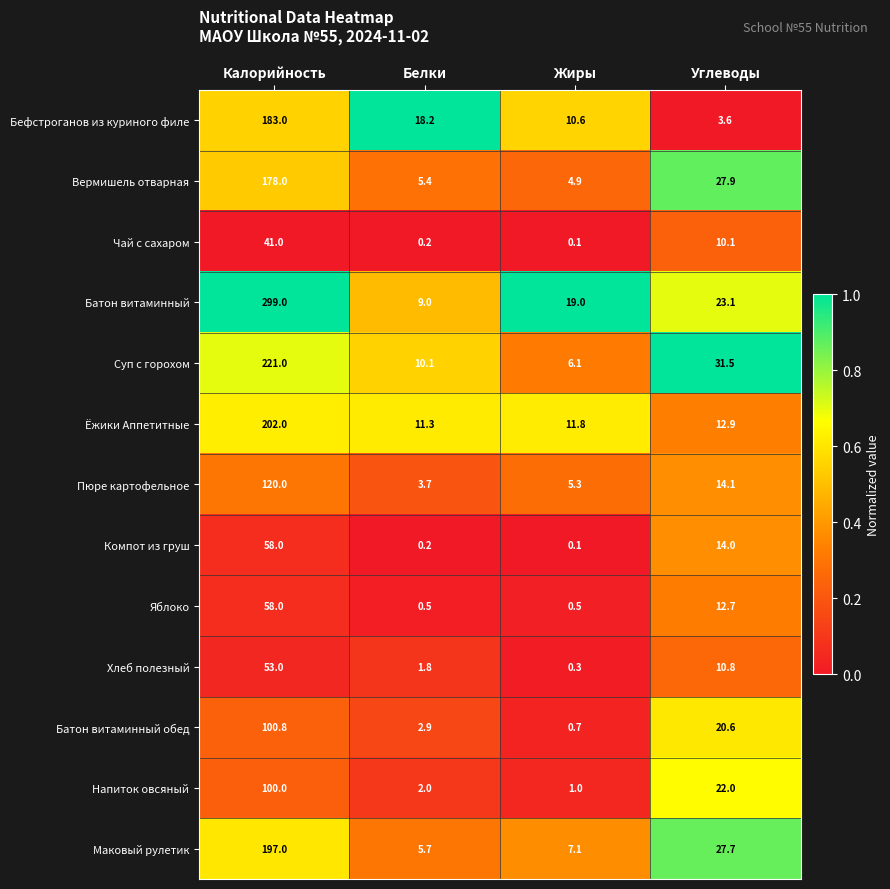

What is the maximum value shown in the chart?

299.0